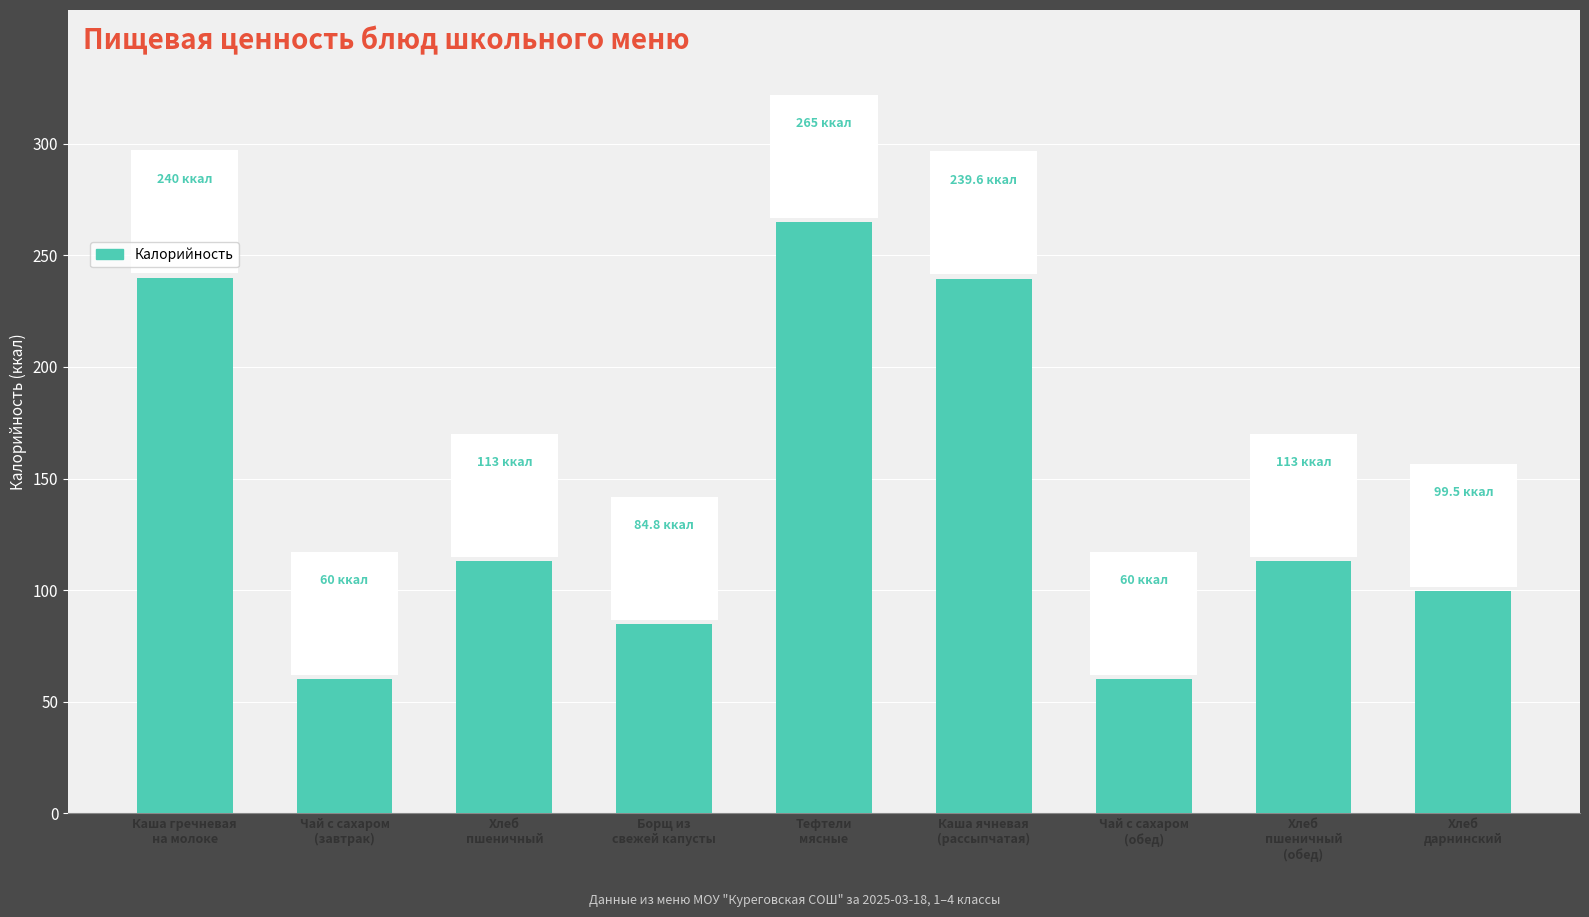

Count the number of data series in this chart.

1